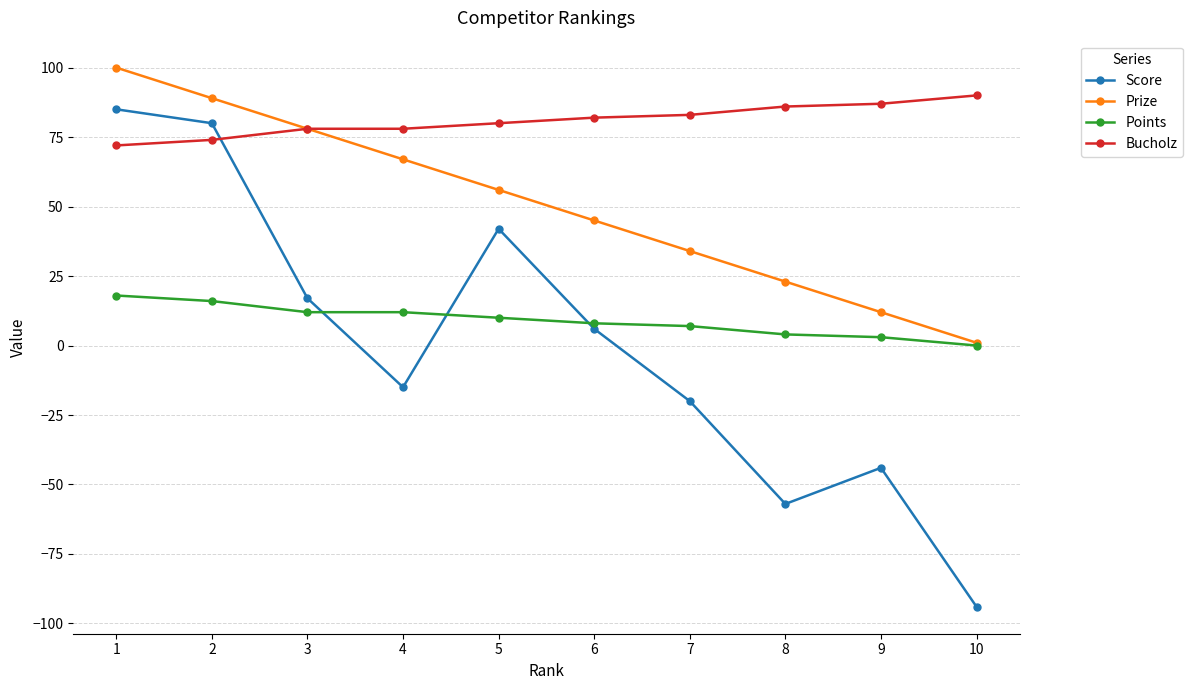

How many data points in Points are less than 10?

5